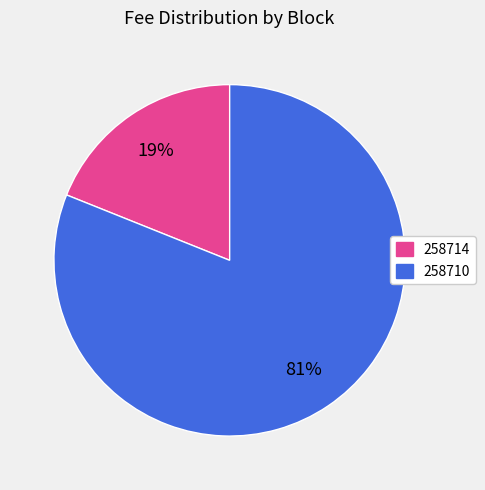

Does 258714 account for over 50% of the chart?

No